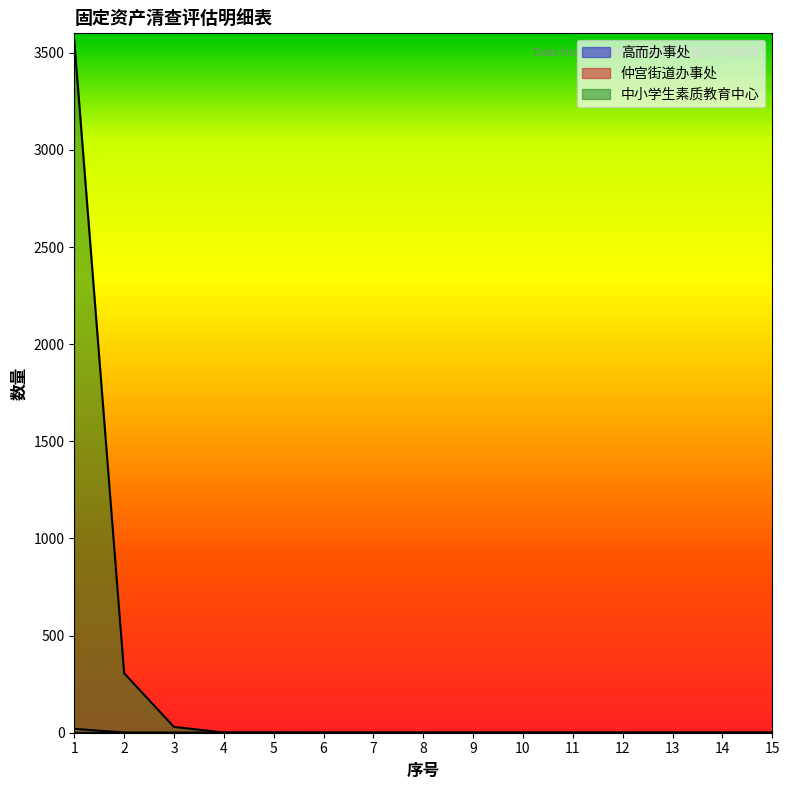

How many data points does each series have?

15